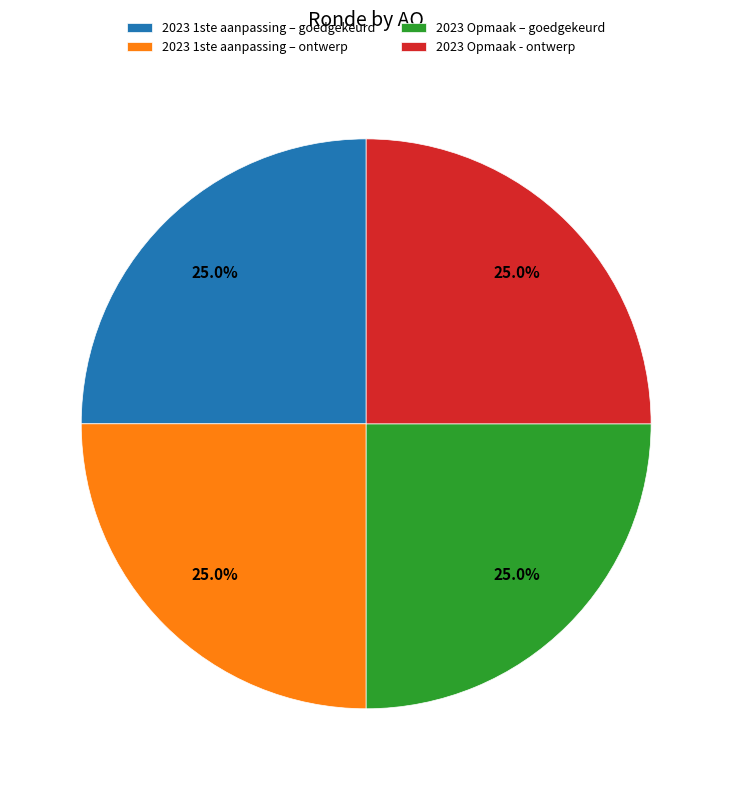

Approximately how many times larger is the value at 2023 Opmaak – goedgekeurd compared to 2023 1ste aanpassing – ontwerp?

1.0